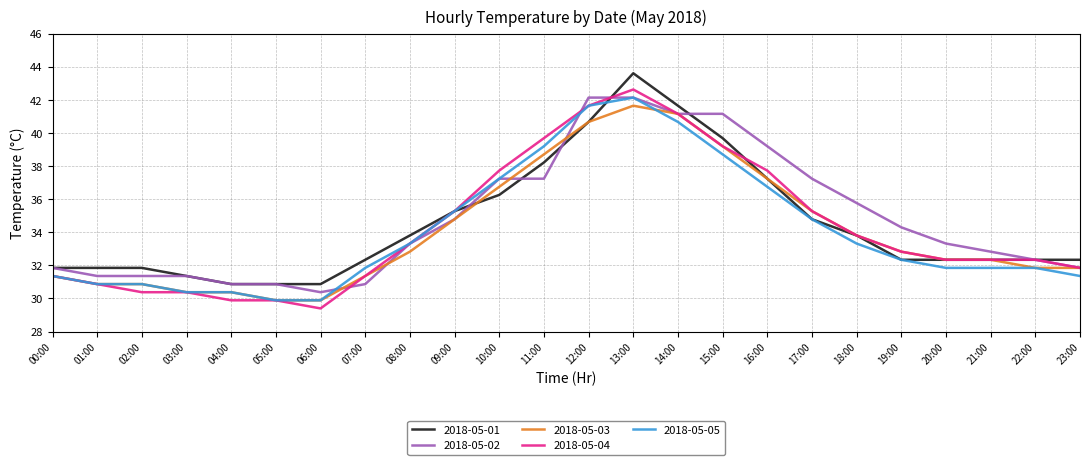

Which series has the largest range (max minus min)?

2018-05-04